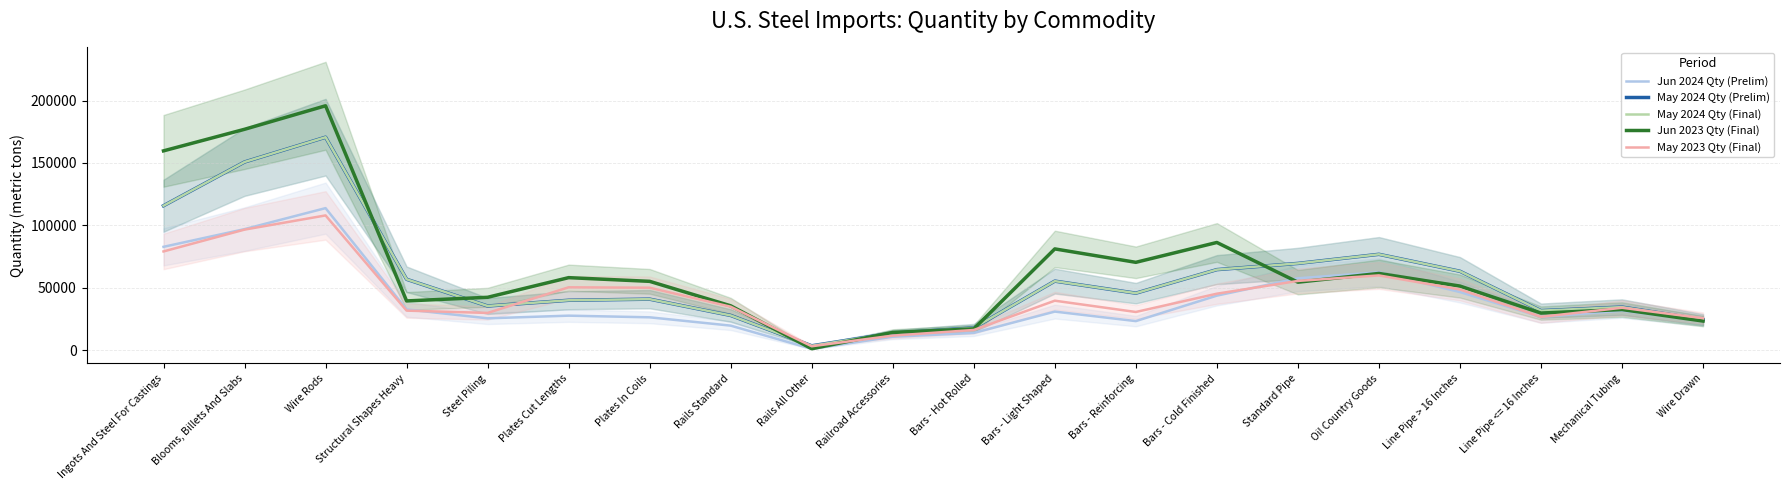

What is the highest value of the May 2024 Qty (Final) series?

170592.3